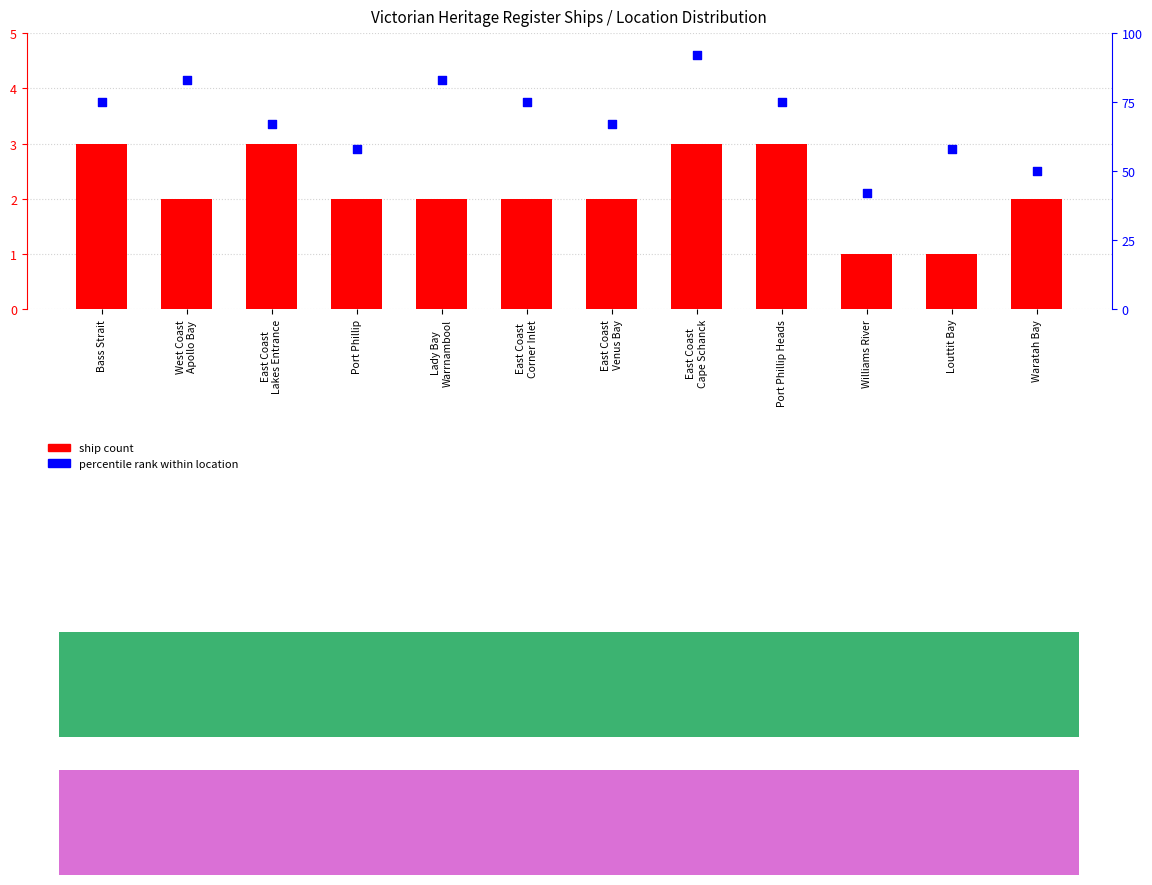

Which series contains the lowest Y value?

ship count